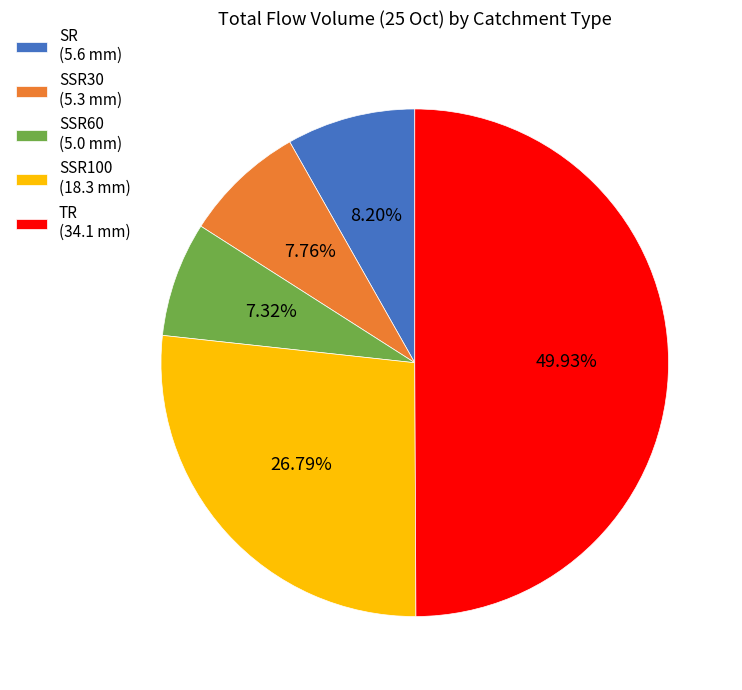

Approximately how many times larger is the value at SR compared to SSR60?

1.1